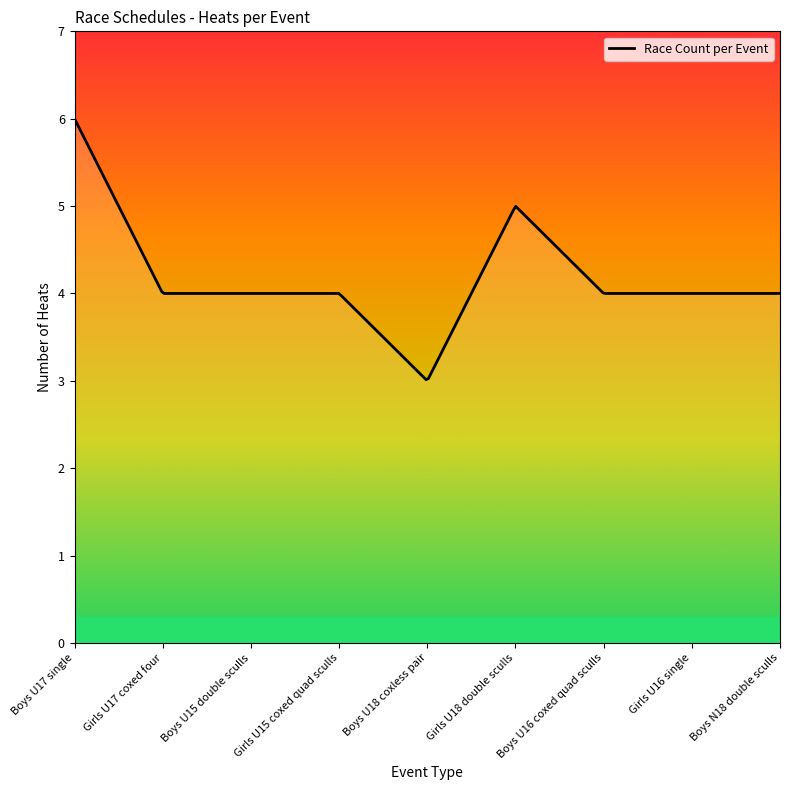

What is the average value?

4.1